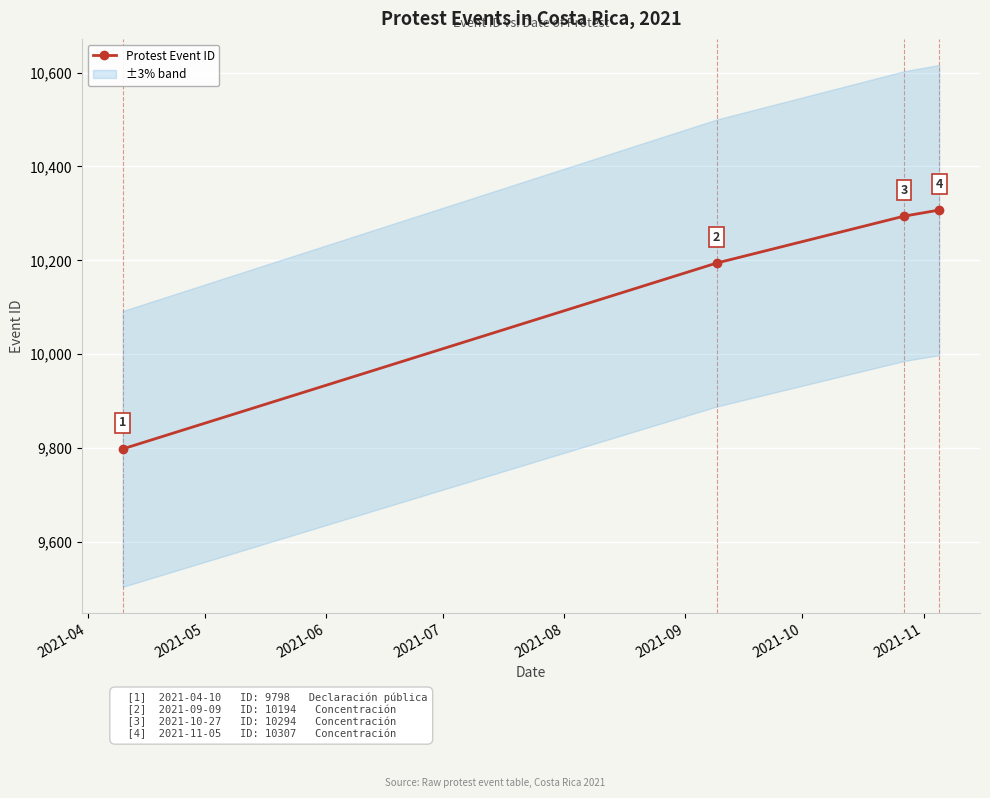

What is the change in value from 2021-05 to 2021-06?

+100